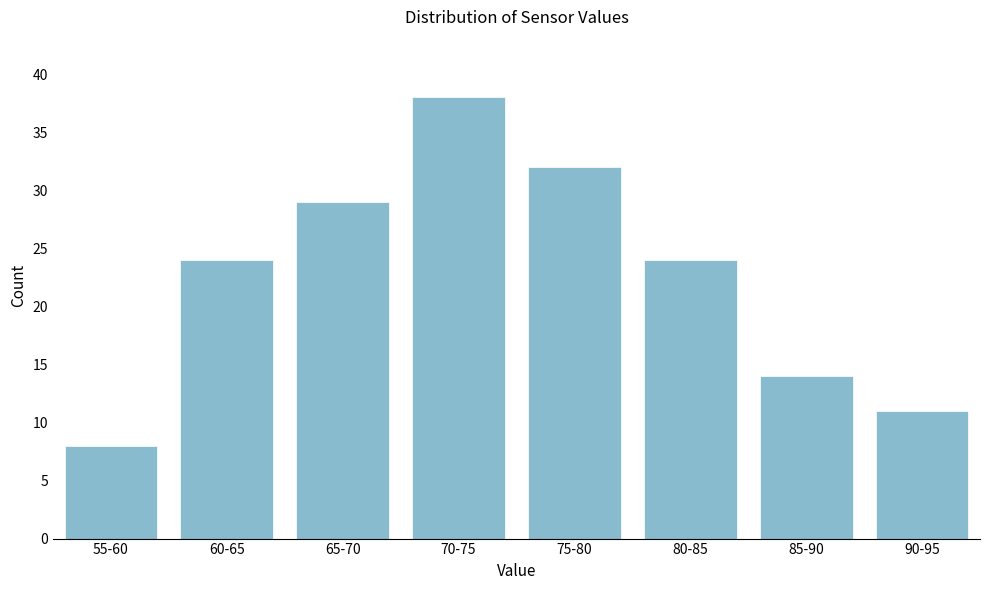

Reading left to right, transcribe all the data shown in this chart.

8	24	29	38	32	24	14	11